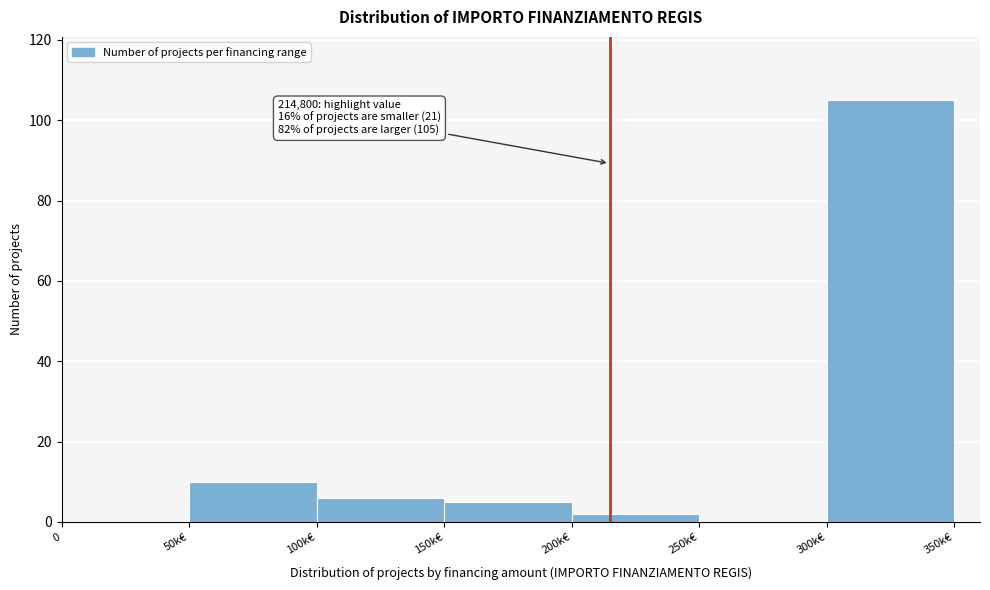

Reading right to left, transcribe all the data shown in this chart.

300k€=105	250k€=0	200k€=2	150k€=5	100k€=6	50k€=10	0=0